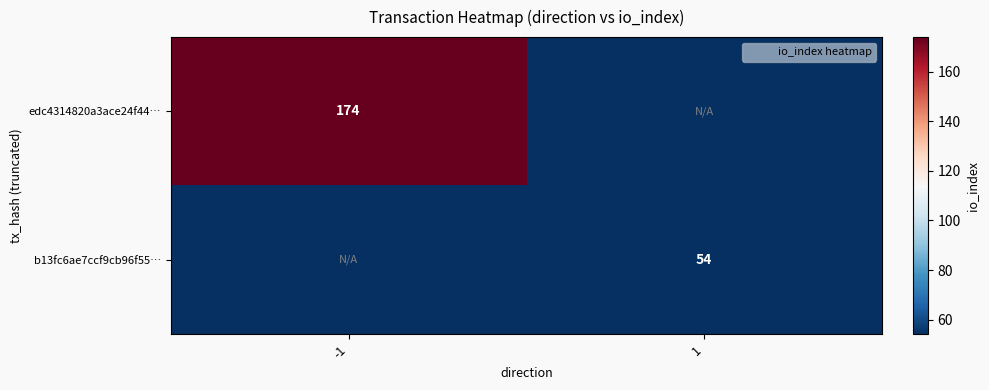

How many positive values does the b13fc6ae7ccf9cb96f55… series have?

1